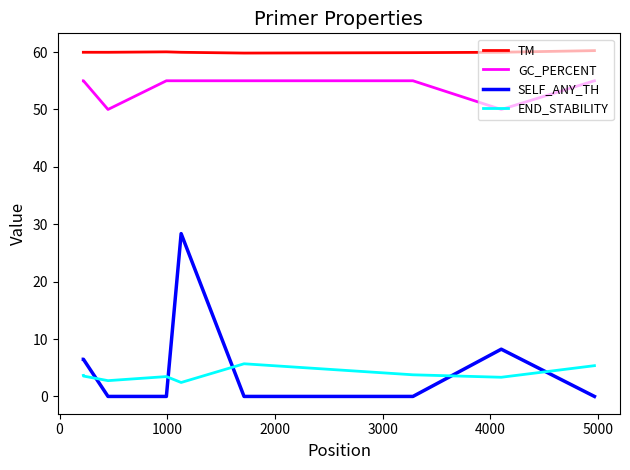

True or false: GC_PERCENT and TM cross at least once.

False